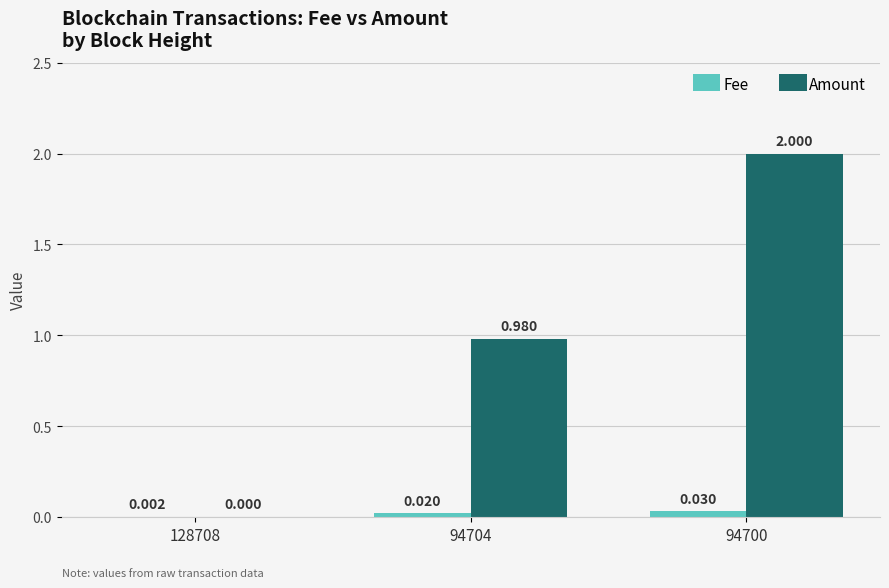

At which category is the sum across all series the highest?

94700